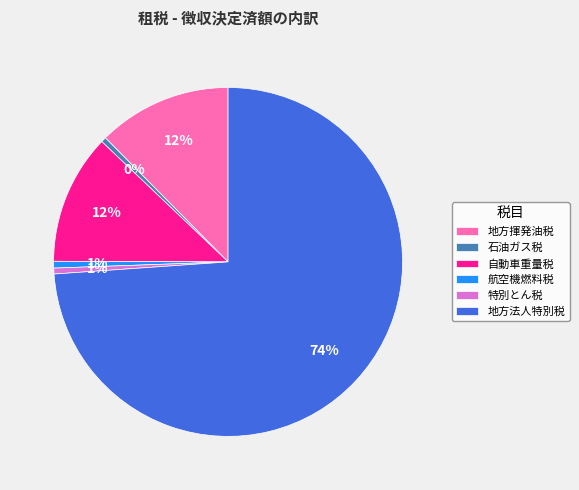

What is the largest slice in the pie chart?

地方法人特別税